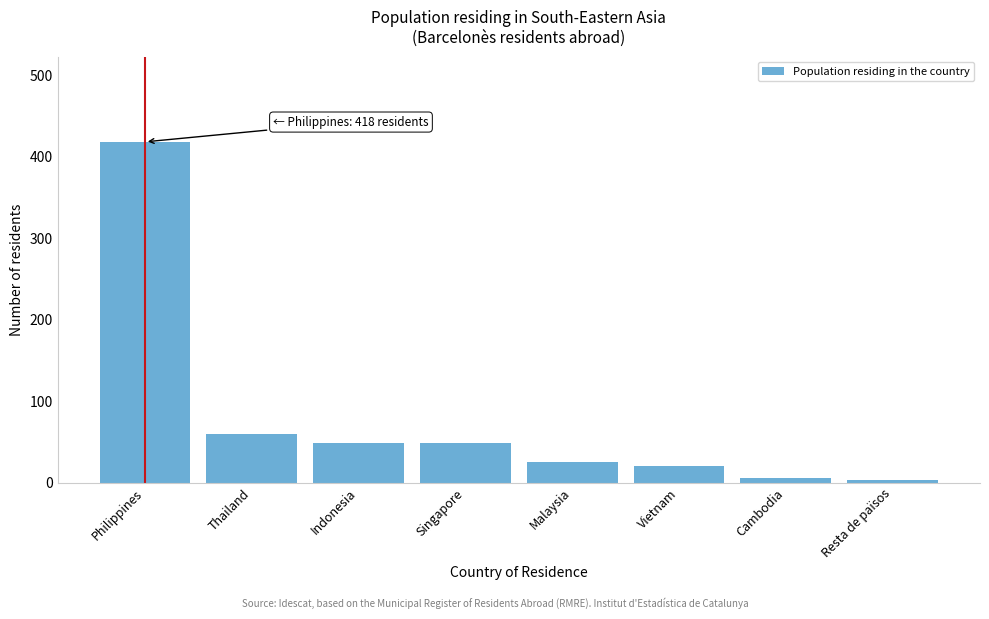

What is the approximate value at Philippines?

418